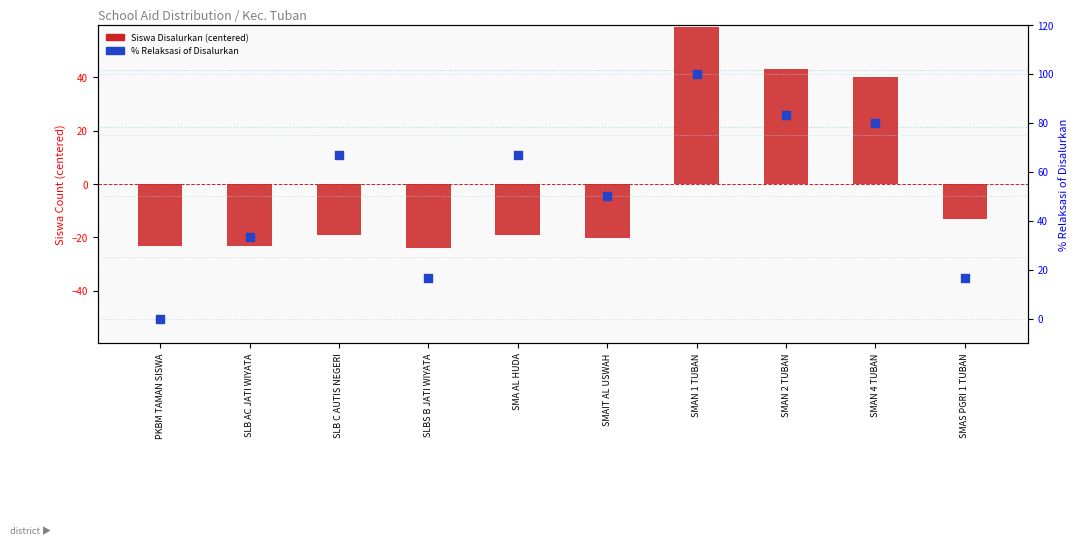

At how many categories does at least one series exceed 3?

9